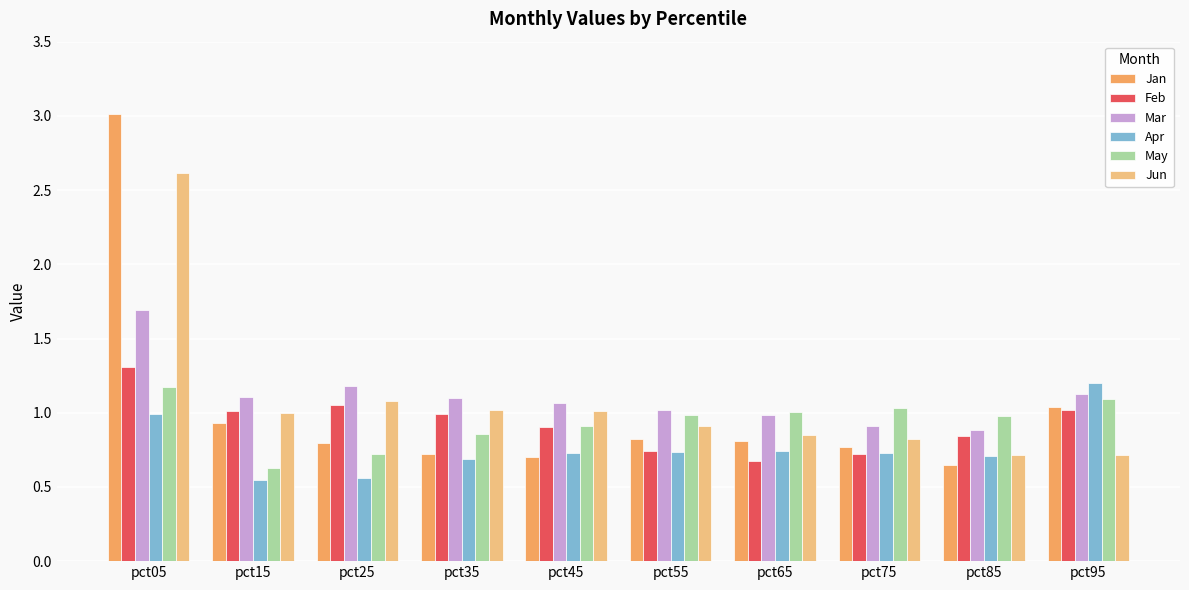

Where is Feb nearest to the value 0?

pct65